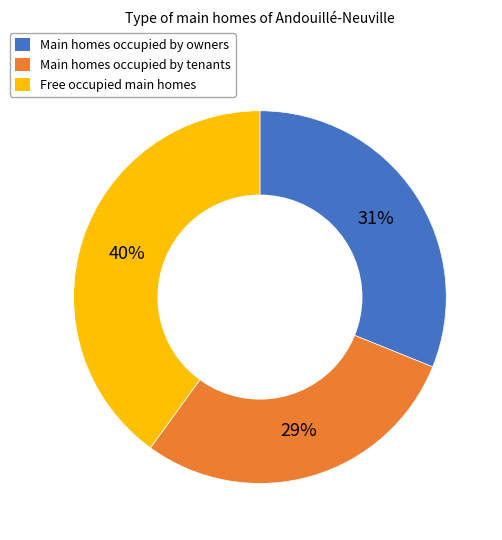

To the nearest percent, what is the combined percentage of Main homes occupied by owners and Free occupied main homes?

71%